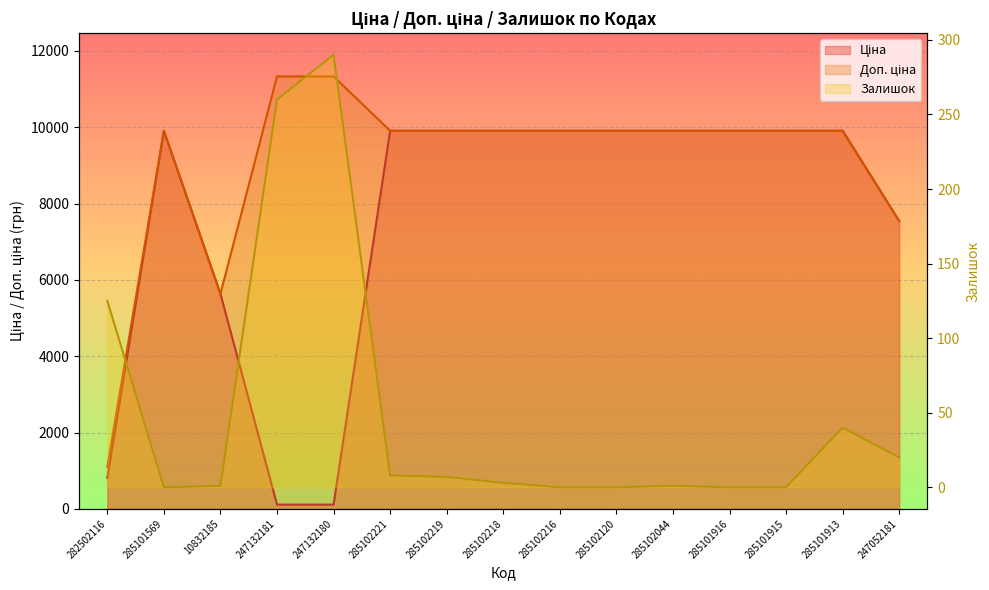

At which label is Доп. ціна closest to 6217?

10832185